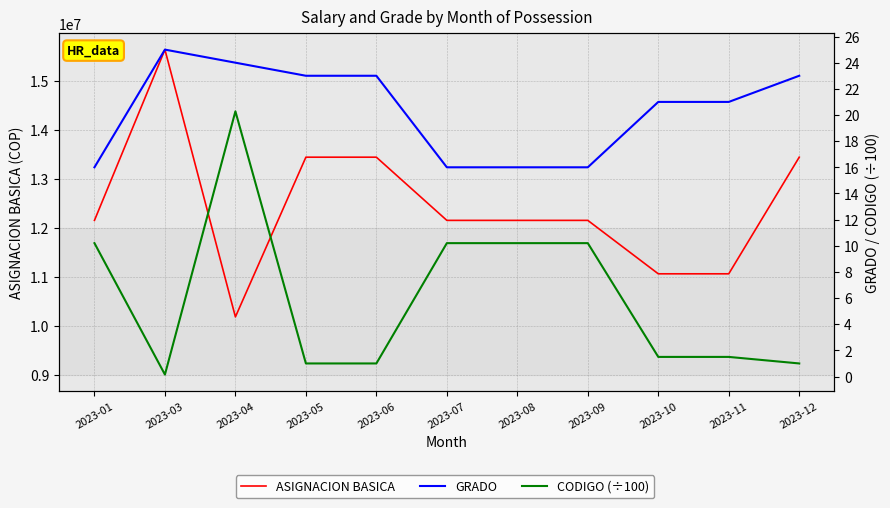

In ASIGNACION BASICA, how many points are lower than both neighbors (excluding endpoints)?

1